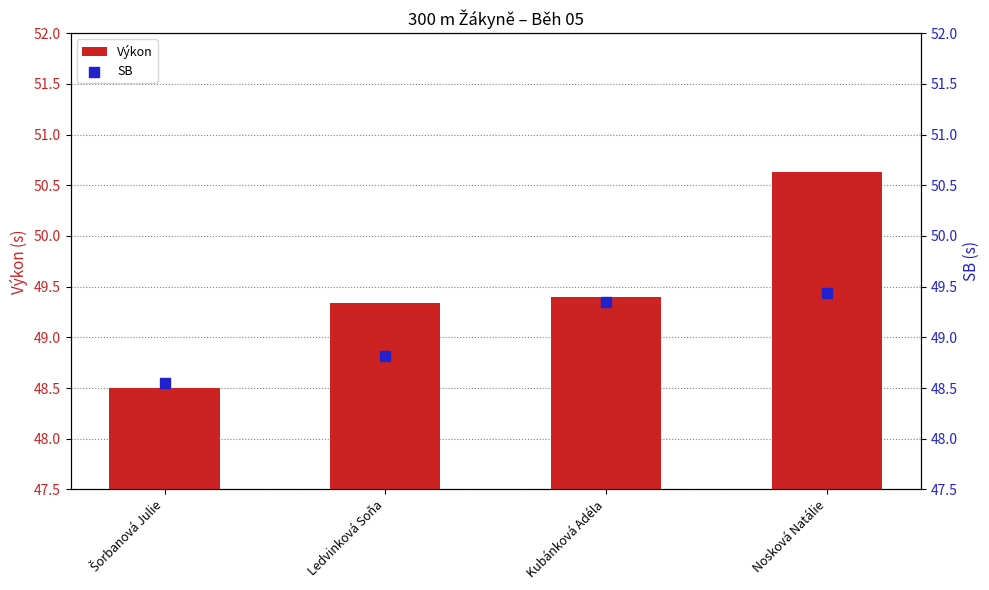

At which category is the sum across all series the highest?

Nosková Natálie